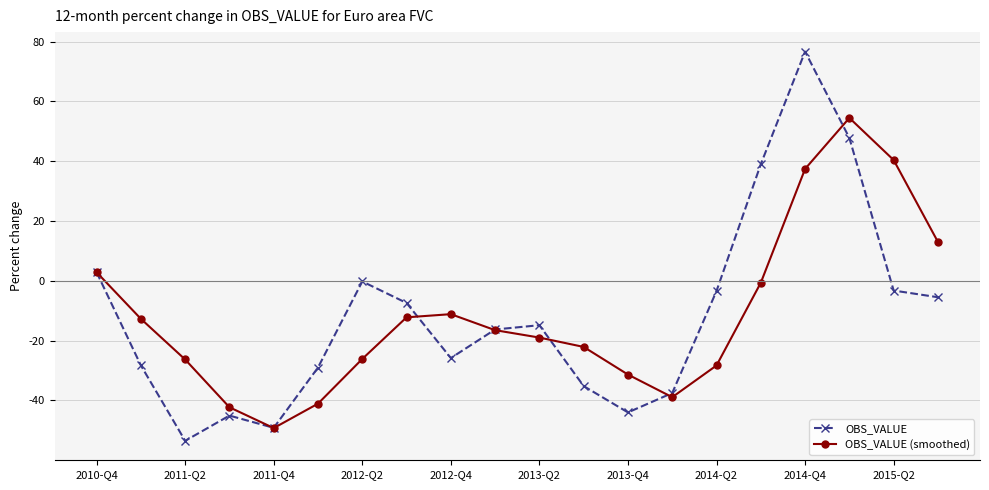

What is the greatest value displayed?

76.7